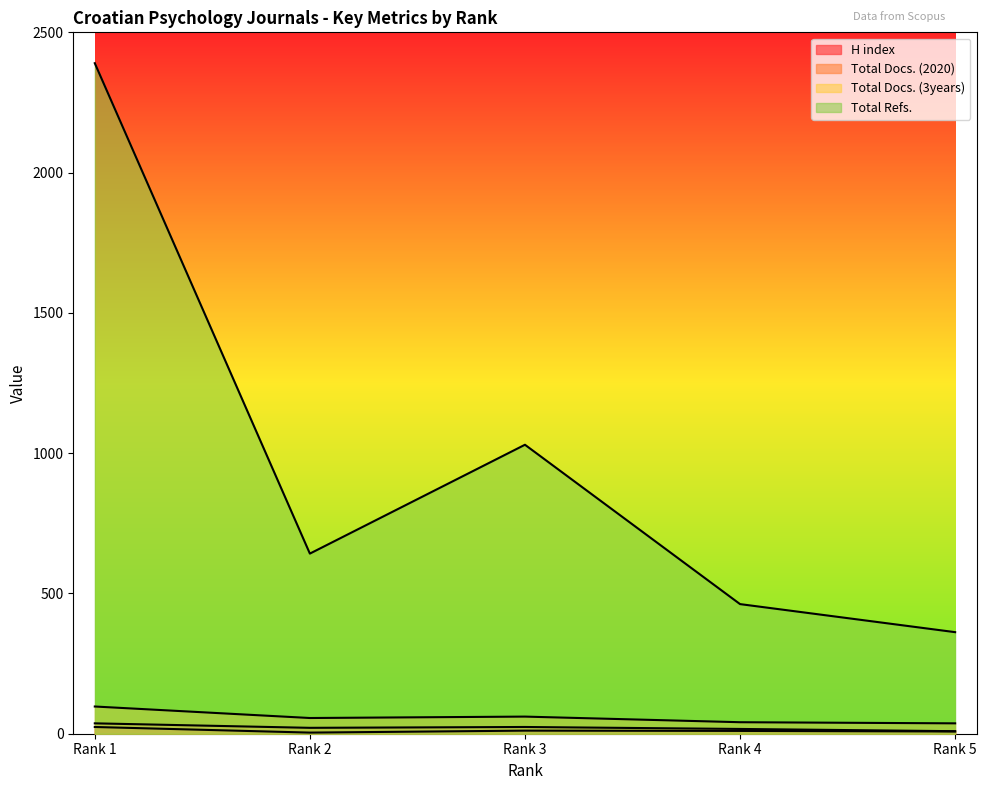

Reading left to right, what are all the values shown in this chart?

H index: 24	4	11	10	8
Total Docs. (2020): 37	21	24	17	9
Total Docs. (3years): 97	56	61	41	37
Total Refs.: 2390	642	1030	462	362